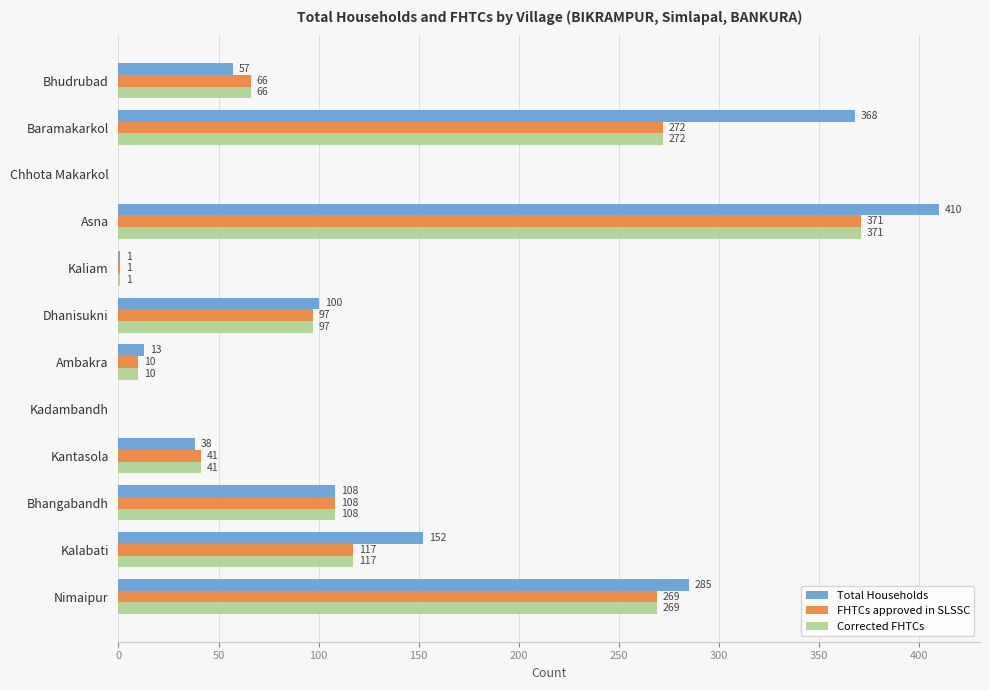

What is the sum of all Total Households values?

1532